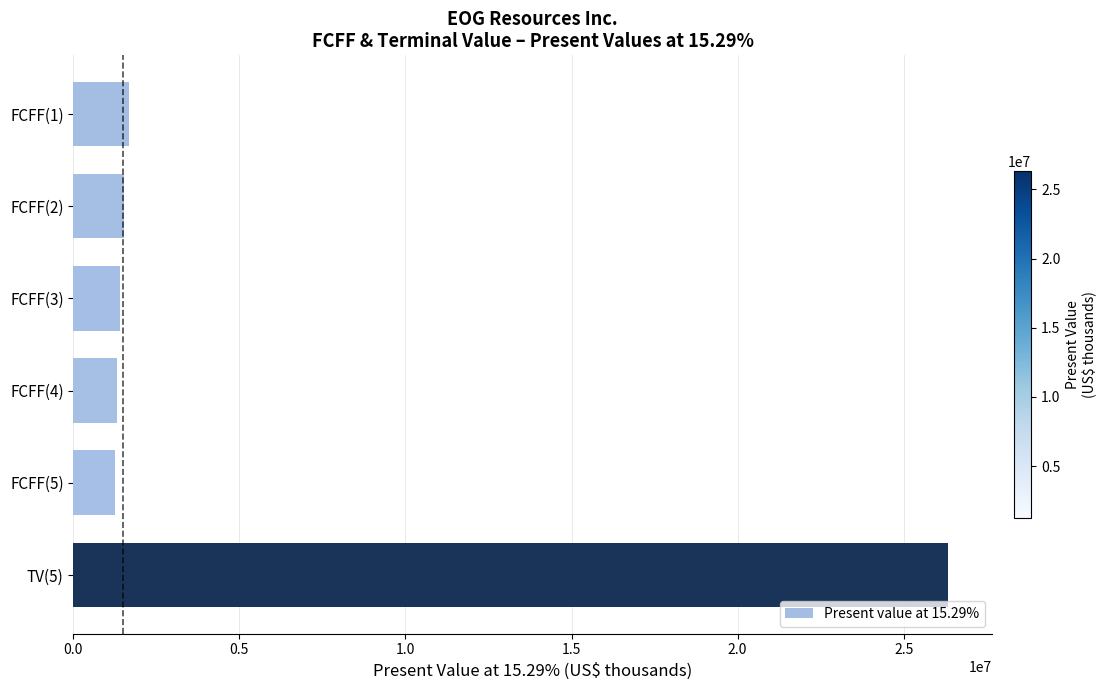

How many data points does each series have?

6